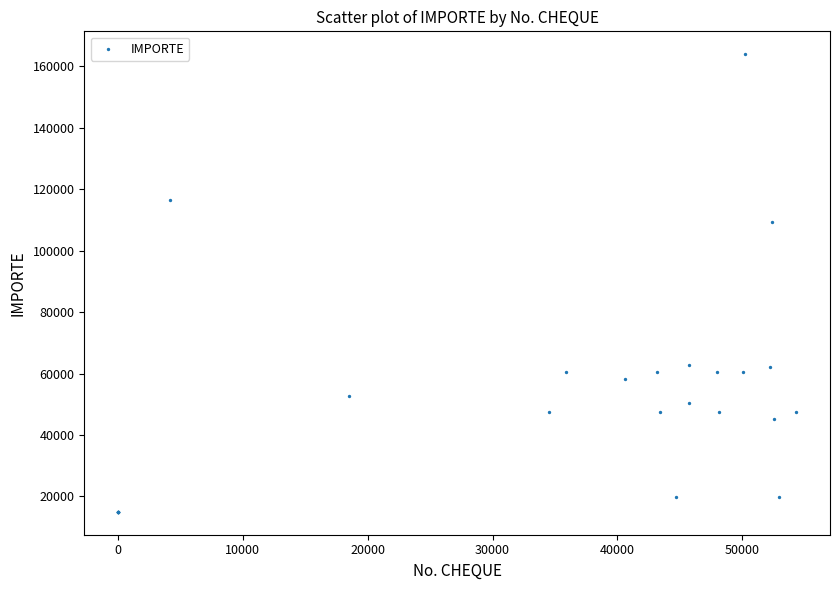

What Y value in the scatter plot is closest to 89488?

109317.4